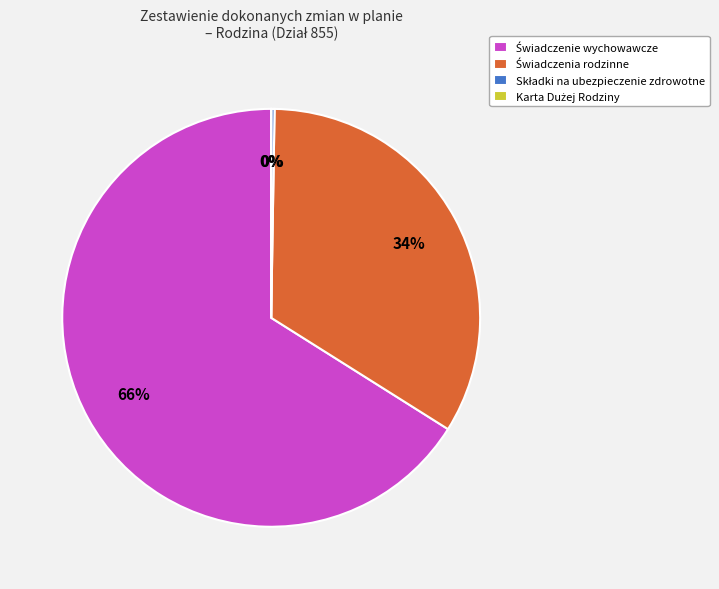

Is there a majority slice in this chart?

Yes